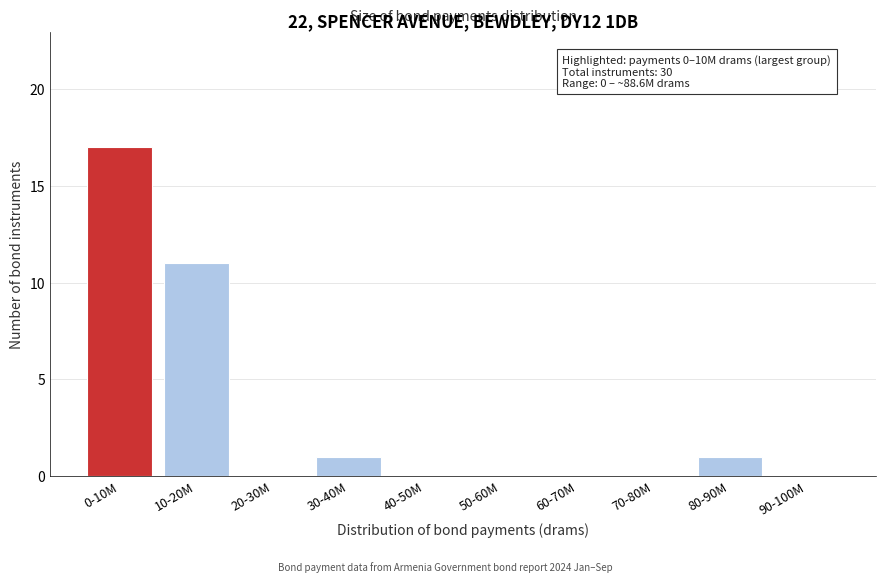

Reading right to left, list all the values displayed in this chart.

90-100M=0	80-90M=1	70-80M=0	60-70M=0	50-60M=0	40-50M=0	30-40M=1	20-30M=0	10-20M=11	0-10M=17